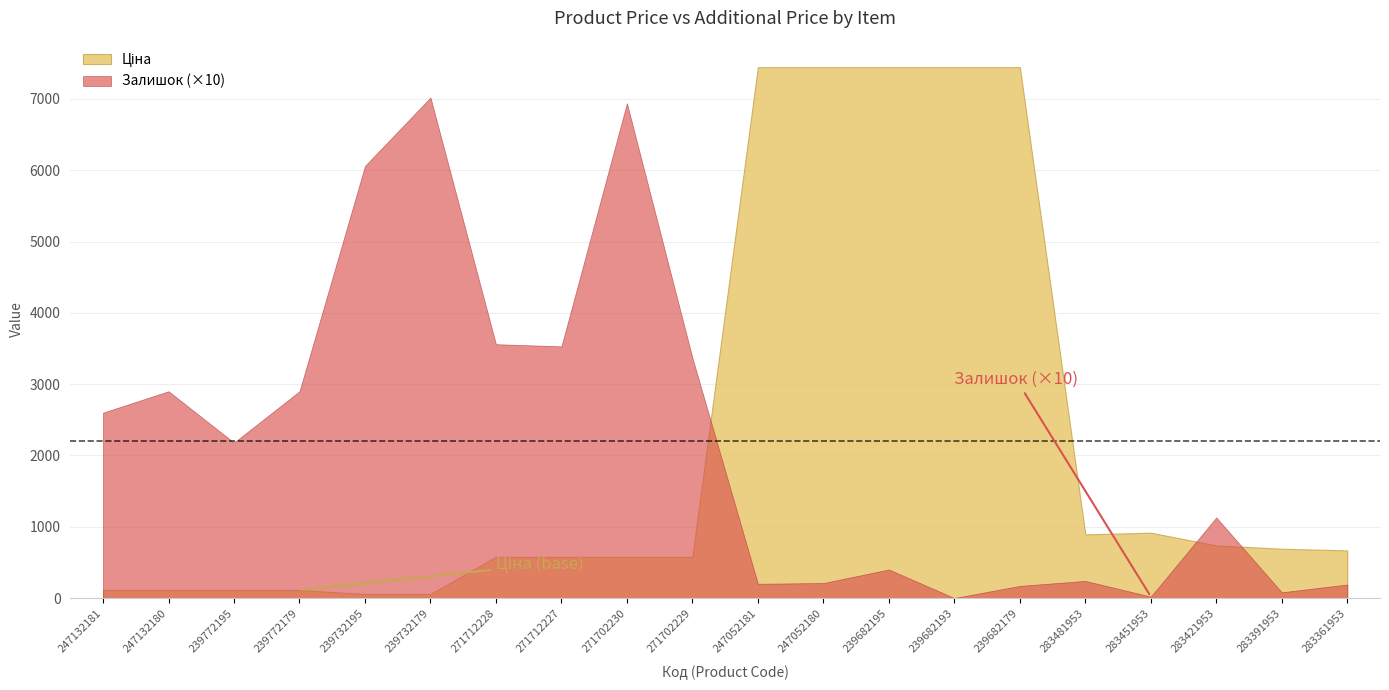

Does the chart have visible grid lines?

Yes